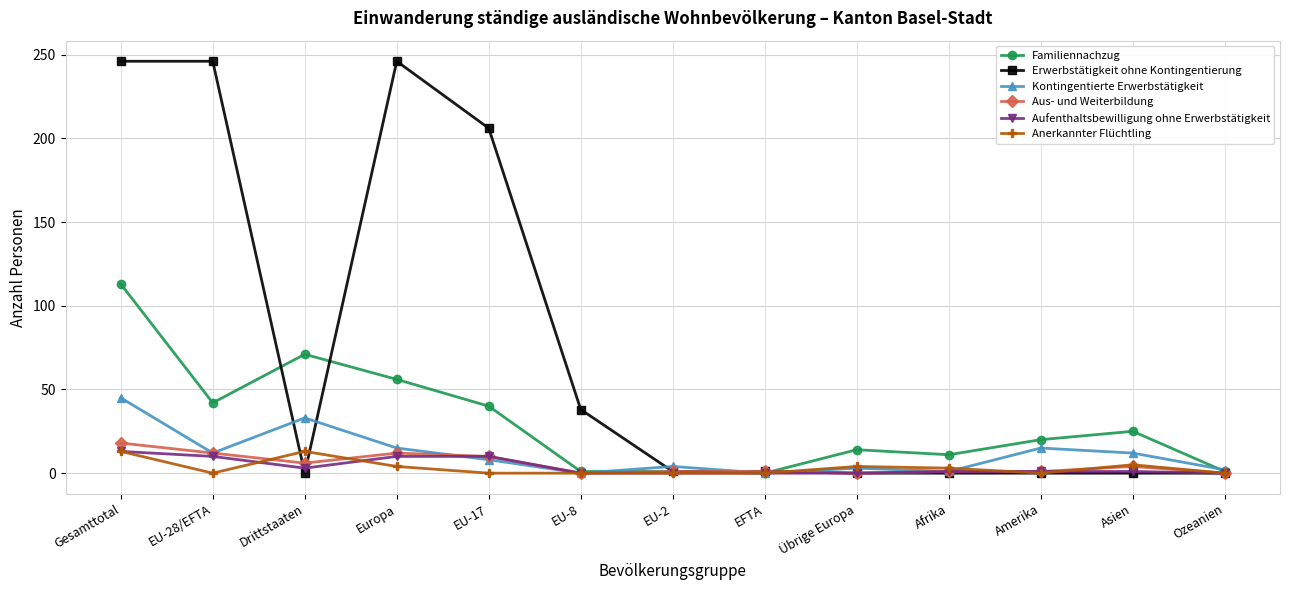

True or false: Familiennachzug has a value of 147 at Gesamttotal.

False